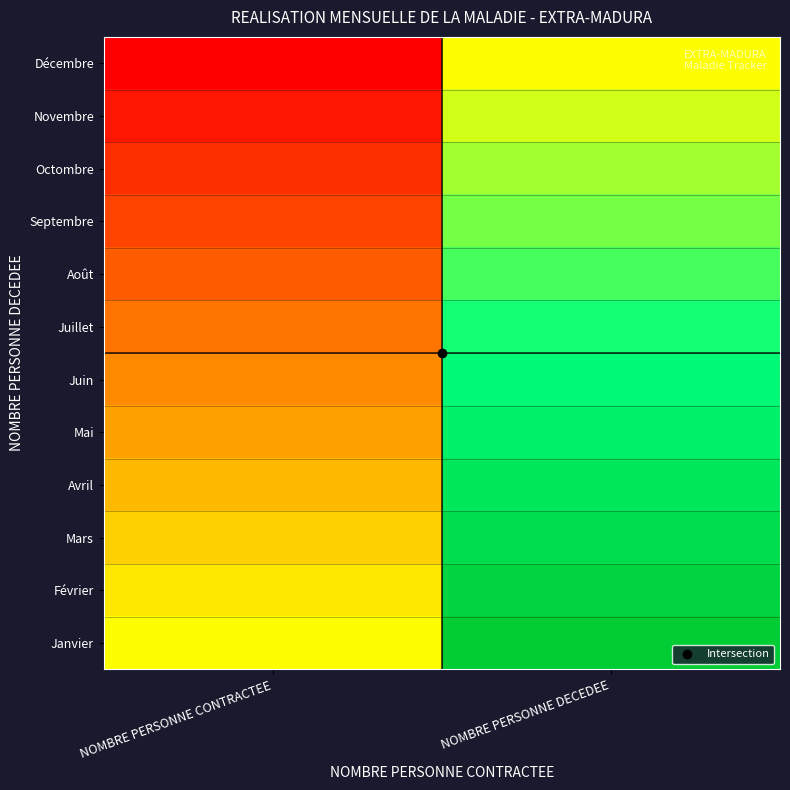

What is the greatest value displayed?

1.0